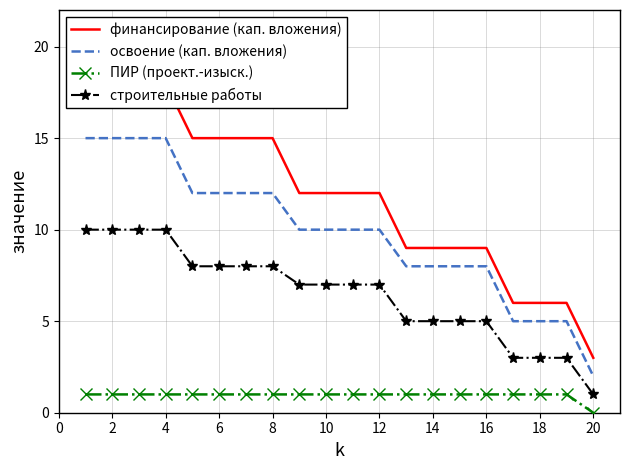

How many data points in ПИР (проект.-изыск.) are less than 1?

1